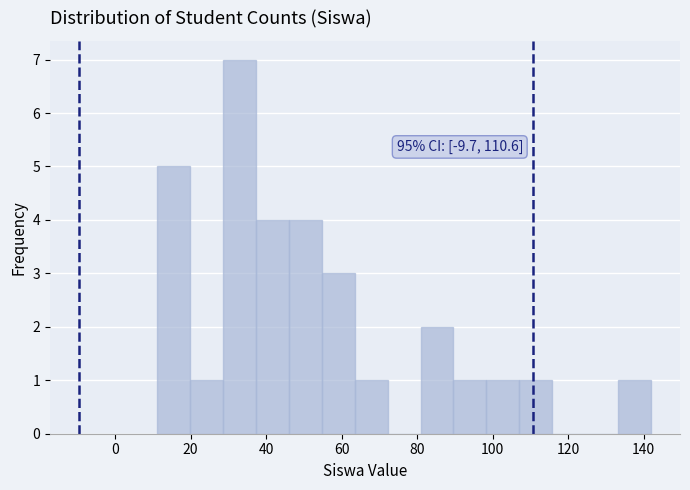

Over which range of the x-axis is the bar tallest?

28 to 38